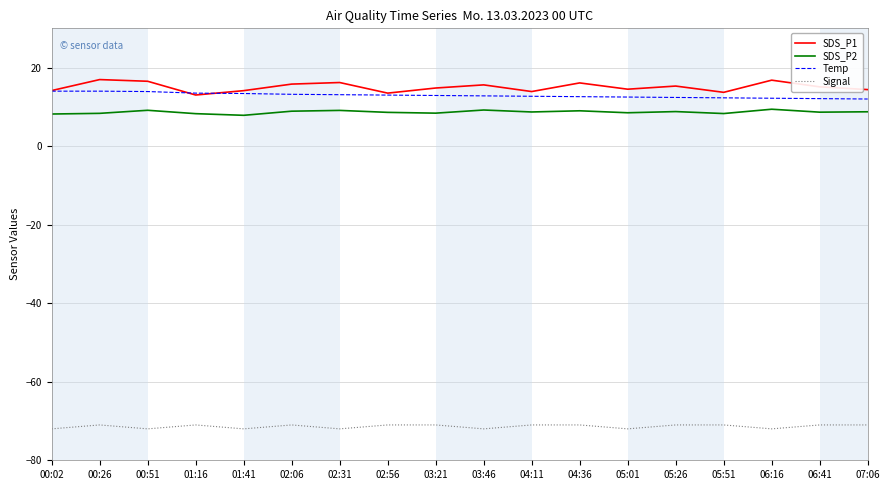

True or false: Temp has a value of 12.8 at 03:46.

True